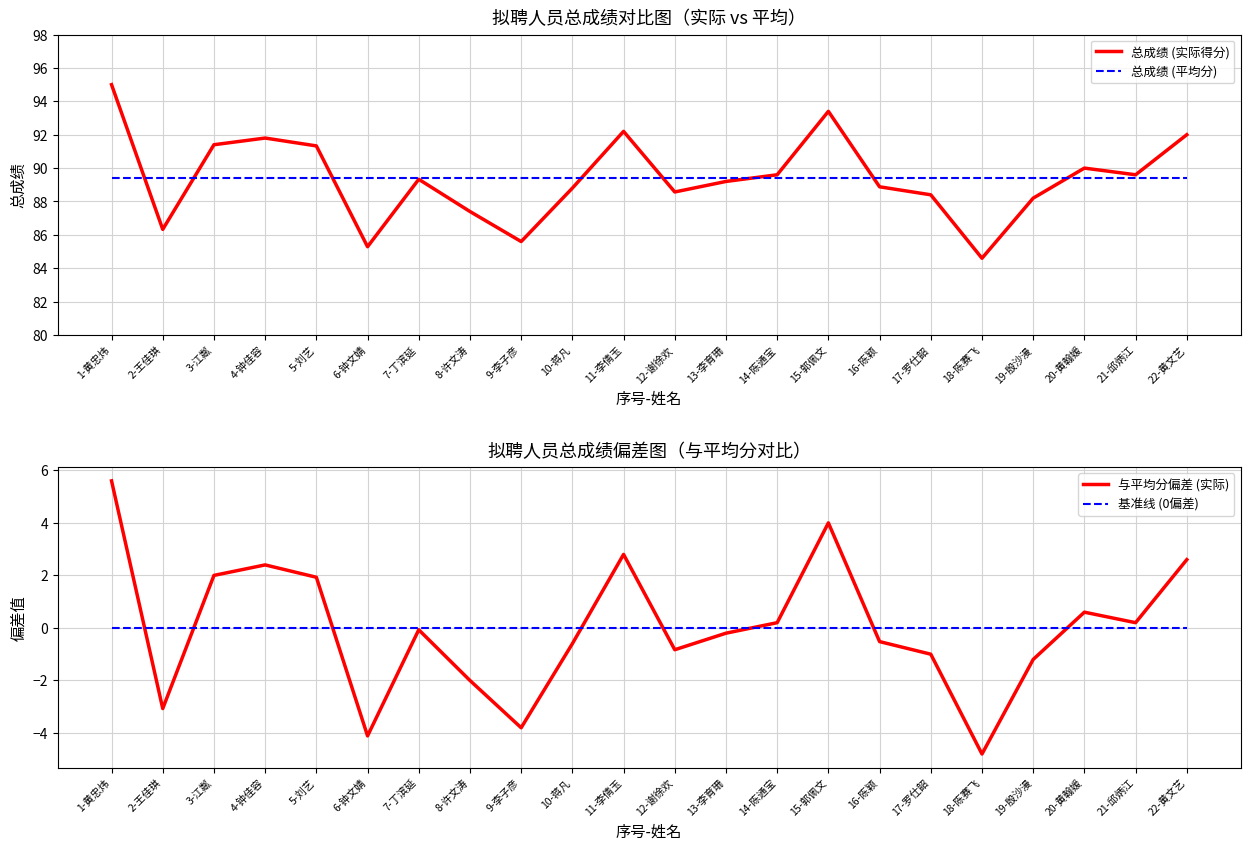

True or false: 总成绩 (平均分) and 与平均分偏差 (实际) cross at least once.

False